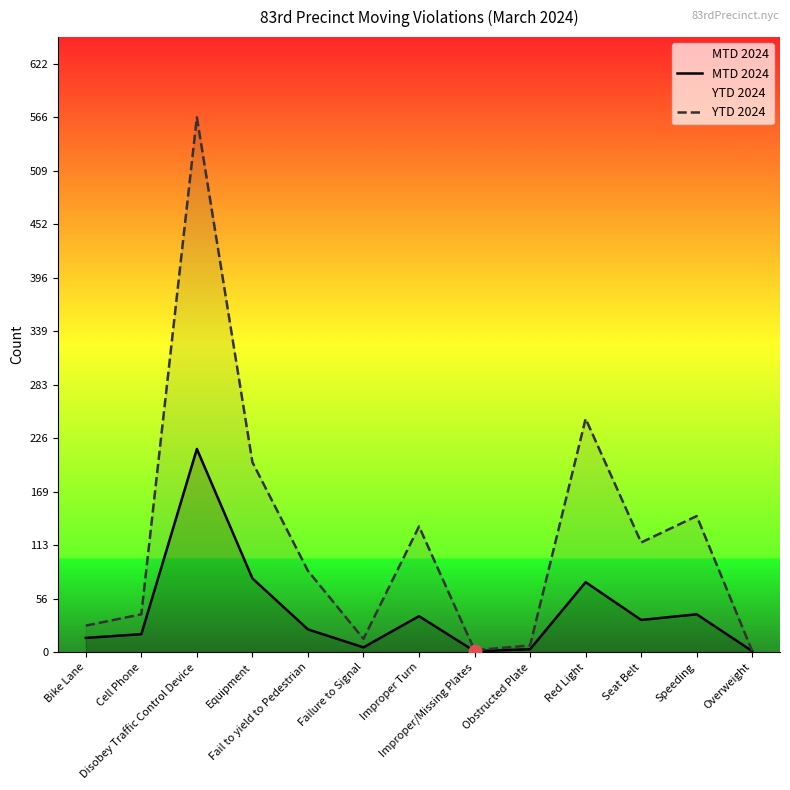

Which category has the highest value across all series?

Disobey Traffic Control Device